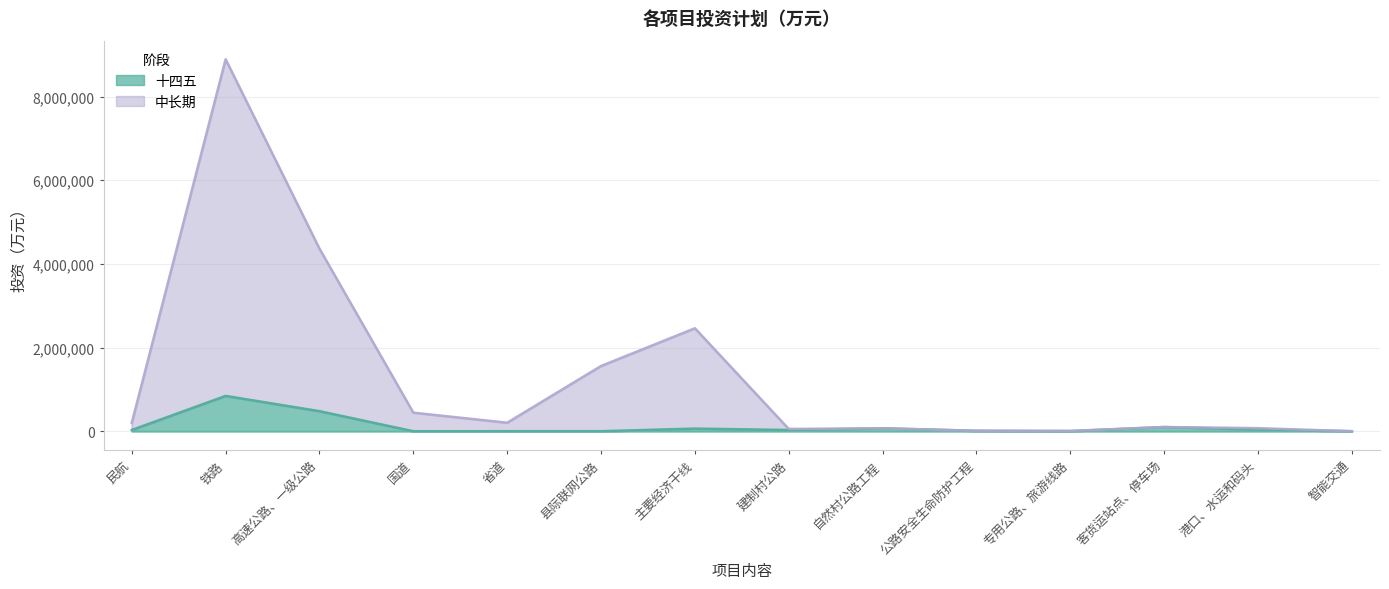

Is the value of 十四五 at 专用公路、旅游线路 greater than the value of 中长期 at 民航?

No